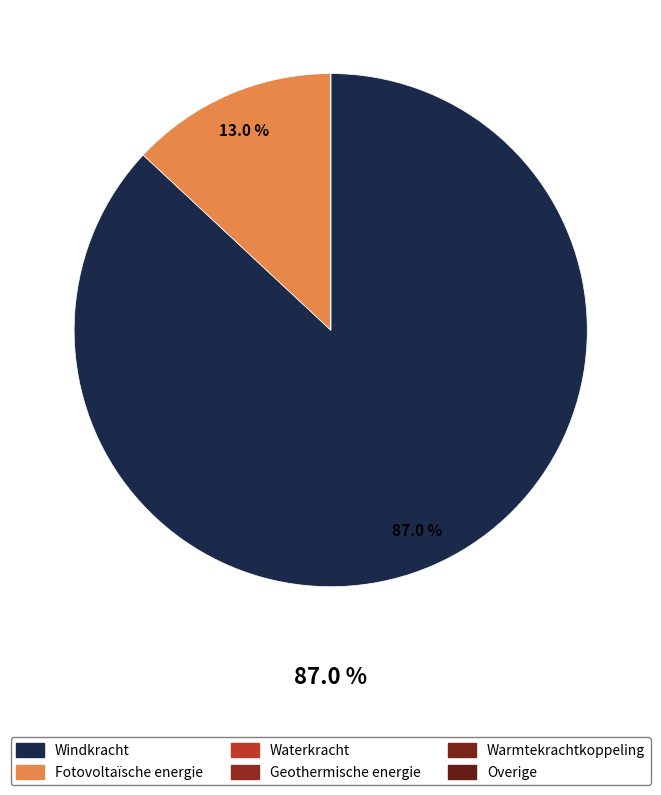

Is it true that Windkracht is 99% of the pie?

False